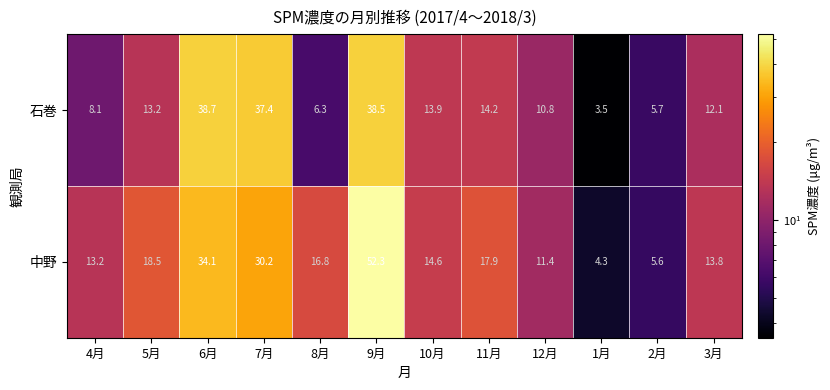

The value of 中野 at 12月 is 7.0. True or false?

False